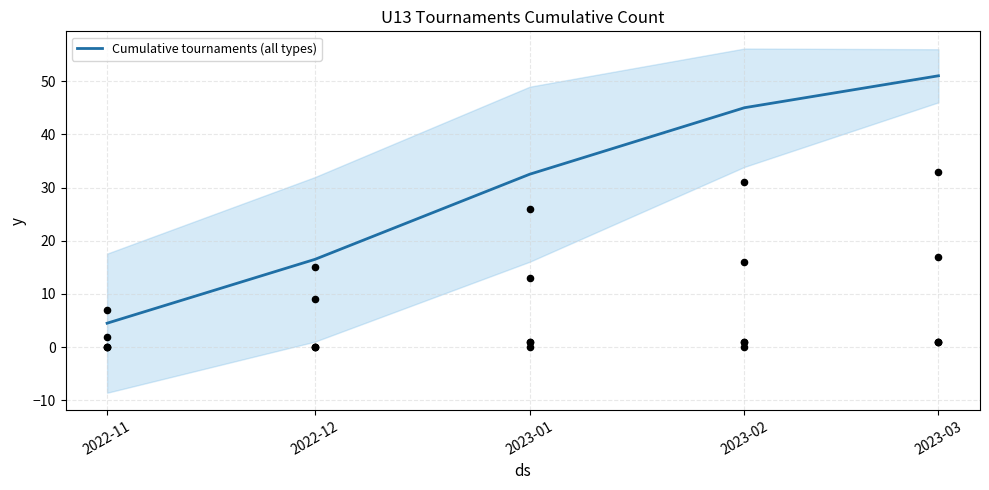

What is the change in value from 2022-11 to 2023-02?

+40.5